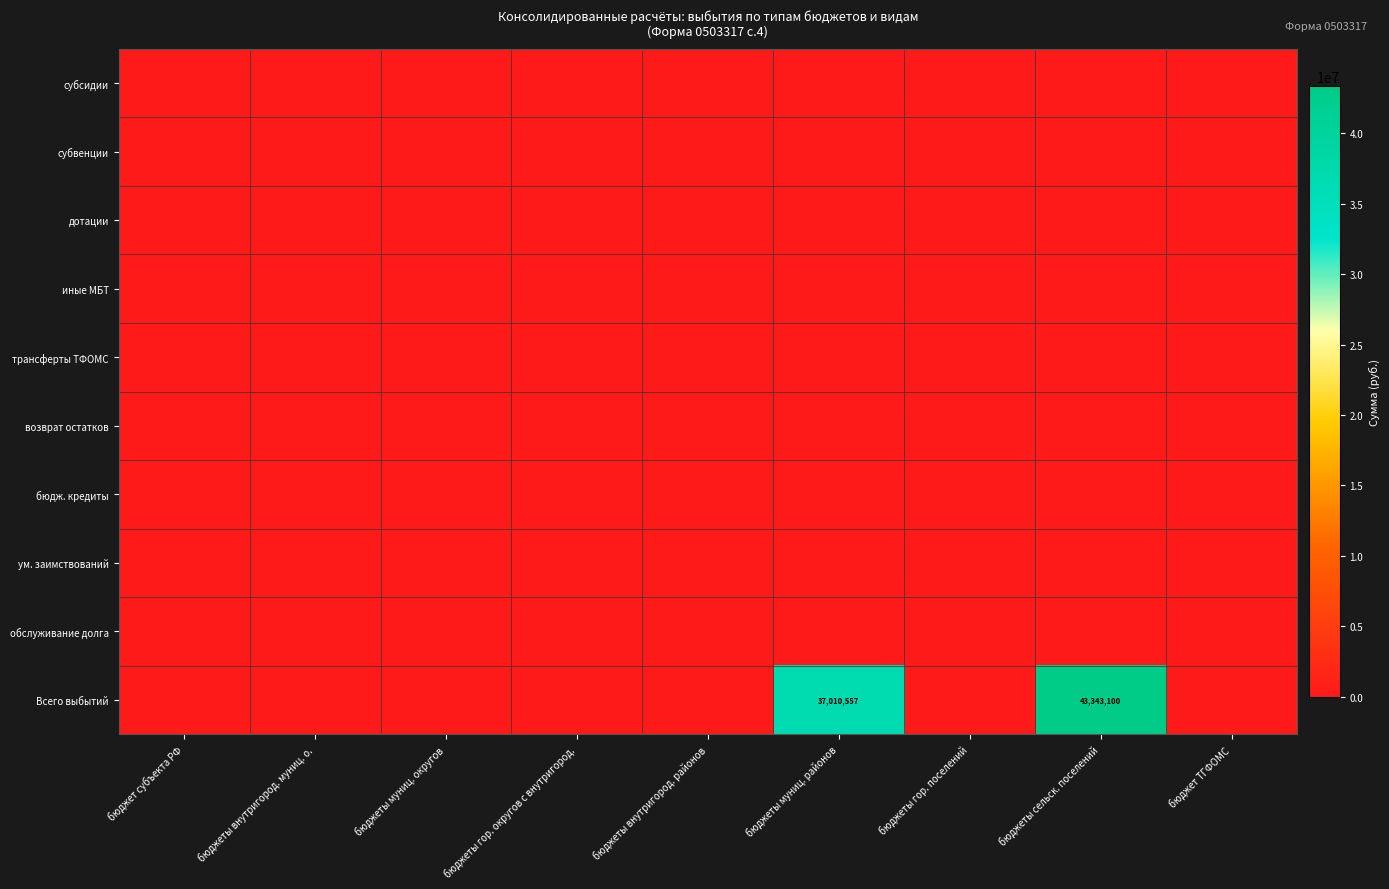

The value of Всего выбытий at бюджеты муниц. районов is 59607308. True or false?

False